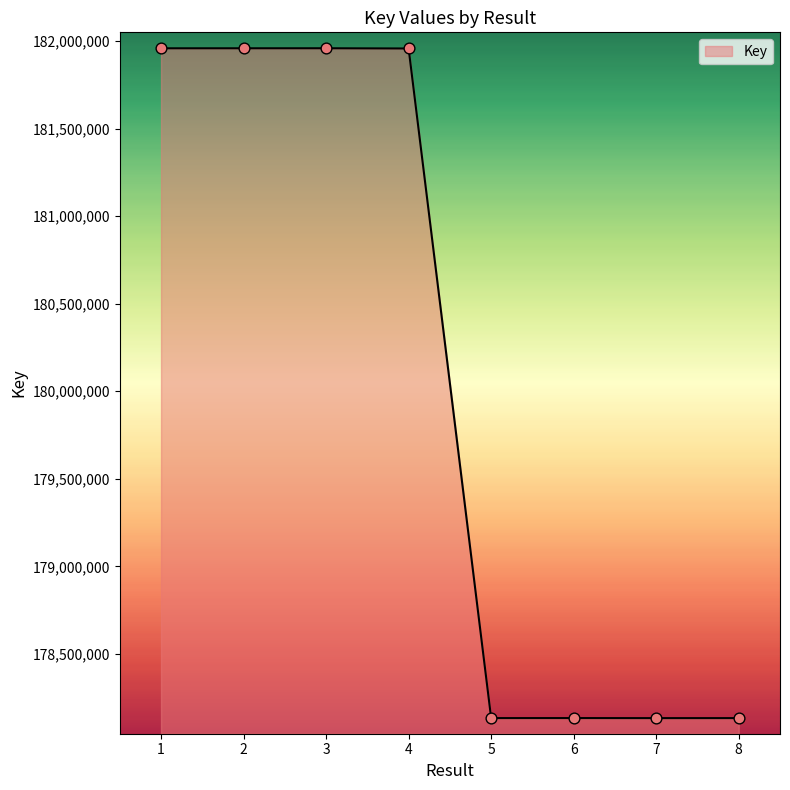

Approximately how many times larger is the value at 4 compared to 3?

1.0